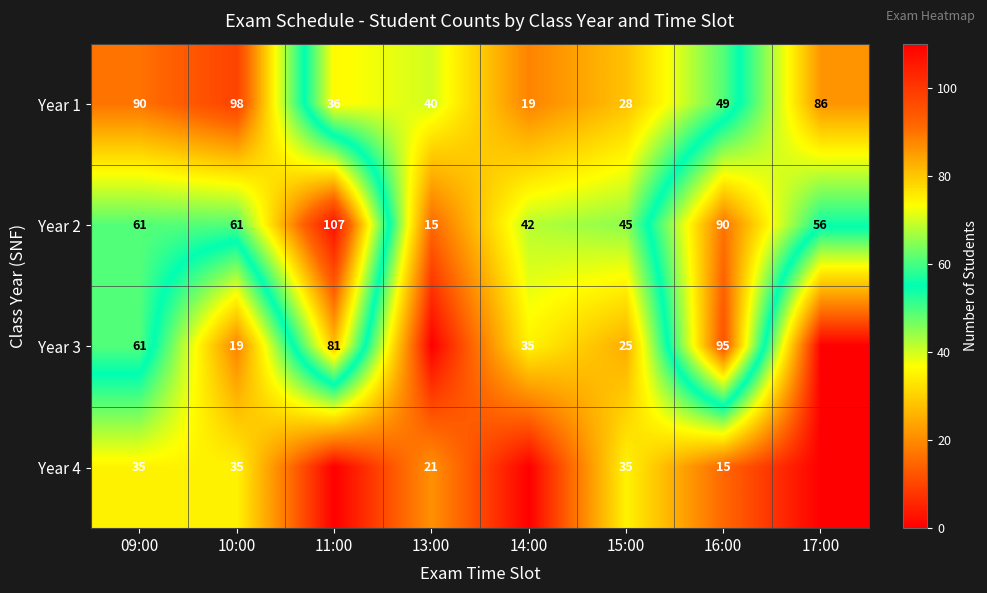

What is the approximate value of Year 2 at 11:00?

107